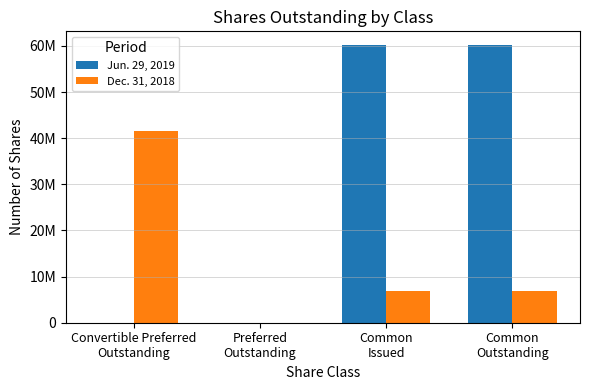

List the series in order of their overall mean, highest first.

Jun. 29, 2019, Dec. 31, 2018